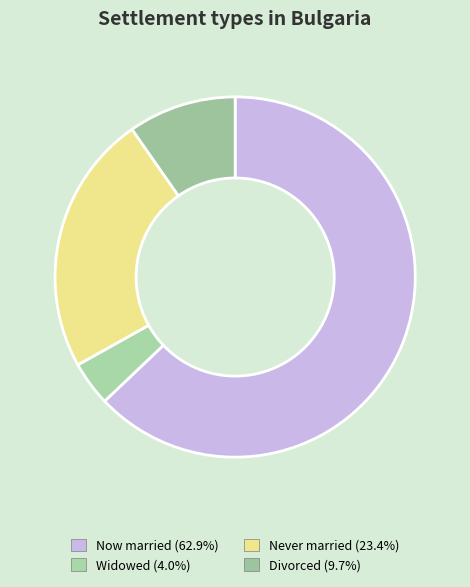

How many segments does this pie chart have?

4